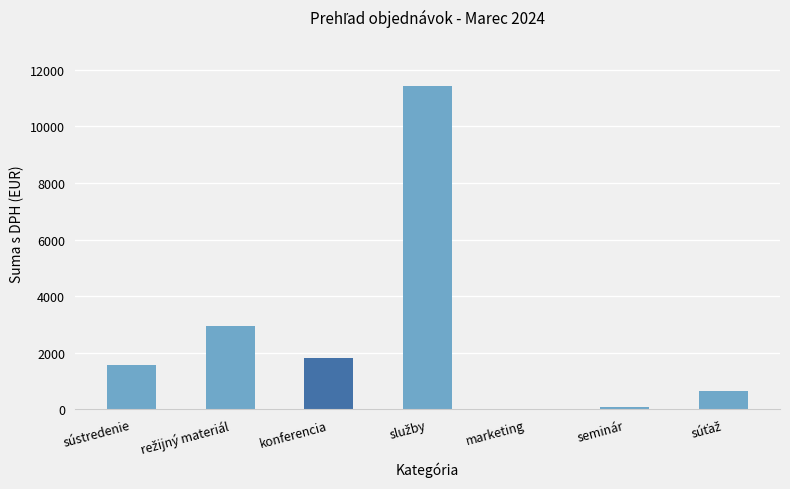

Between sústredenie and seminár, which is larger?

sústredenie